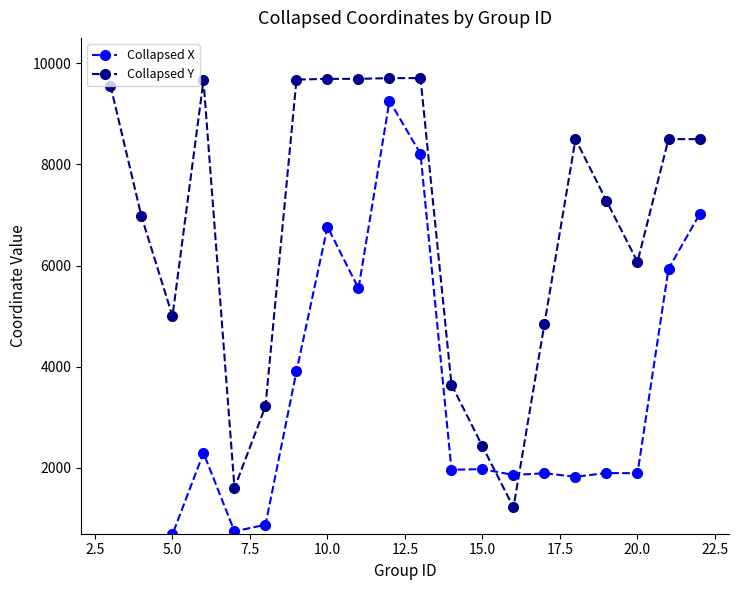

What is the difference between the second highest and second lowest values in the Collapsed X series?

7669.7